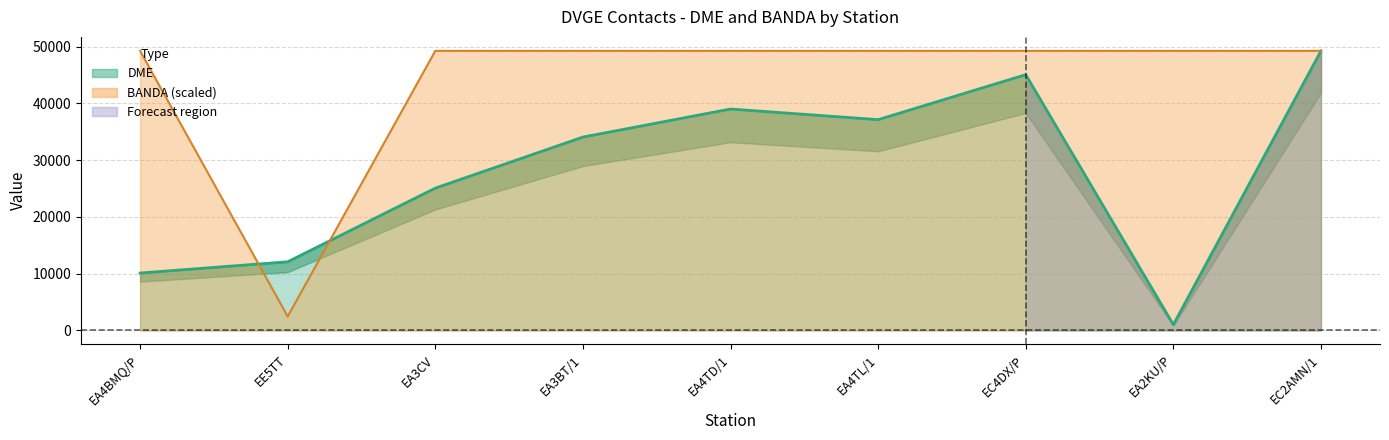

True or false: DME has more than 2 interior local peaks.

False